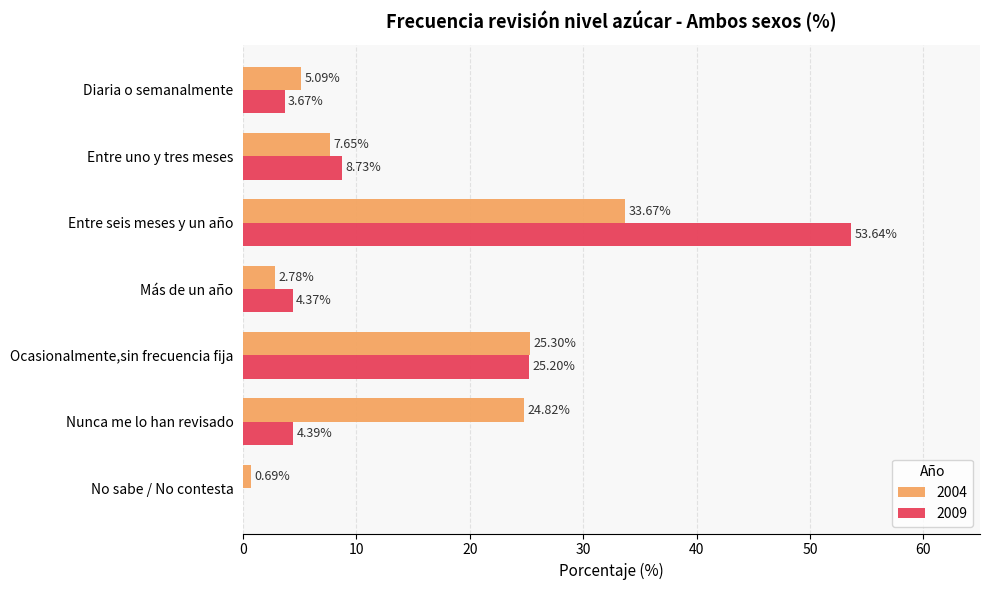

Between Entre seis meses y un año and Nunca me lo han revisado, which series saw the biggest shift?

2009